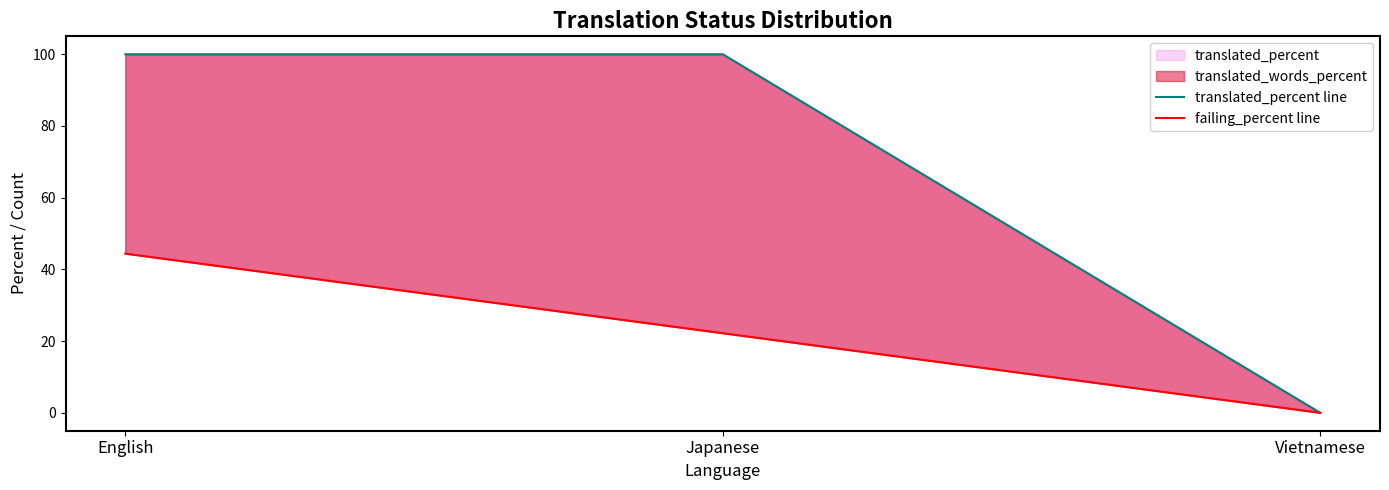

At which label does translated_percent line reach its minimum?

Vietnamese